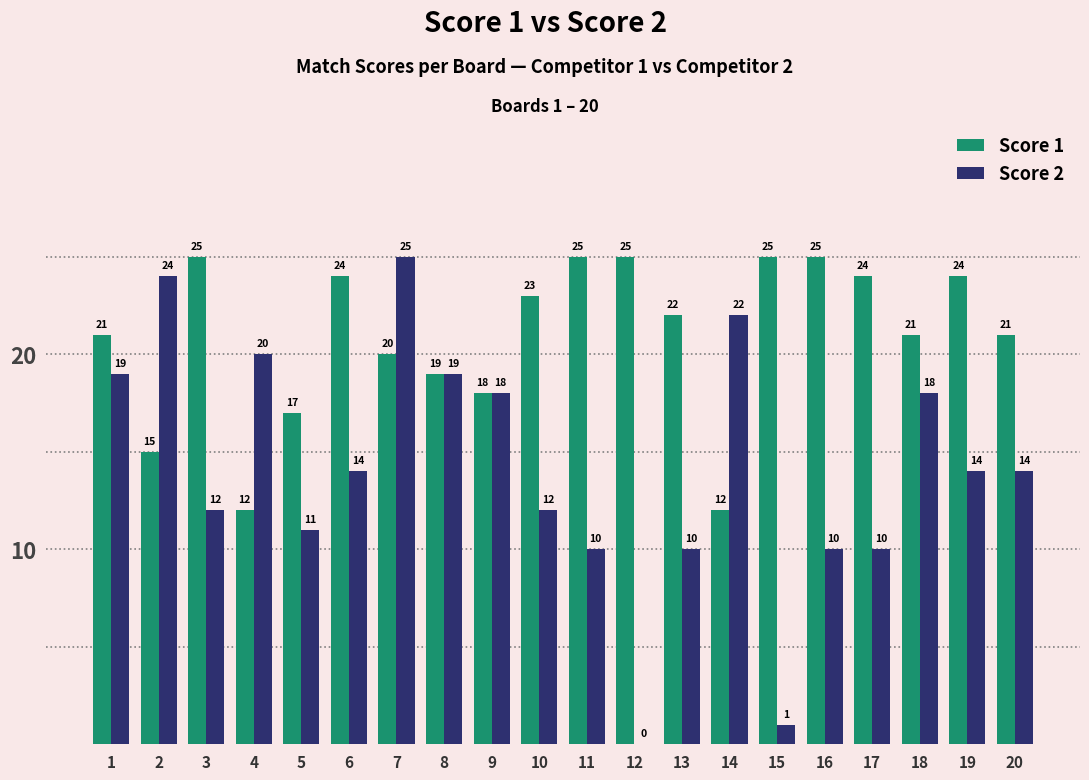

Reading left to right, extract all data points from this chart.

Score 1: 1=21	2=15	3=25	4=12	5=17	6=24	7=20	8=19	9=18	10=23	11=25	12=25	13=22	14=12	15=25	16=25	17=24	18=21	19=24	20=21
Score 2: 1=19	2=24	3=12	4=20	5=11	6=14	7=25	8=19	9=18	10=12	11=10	12=0	13=10	14=22	15=1	16=10	17=10	18=18	19=14	20=14